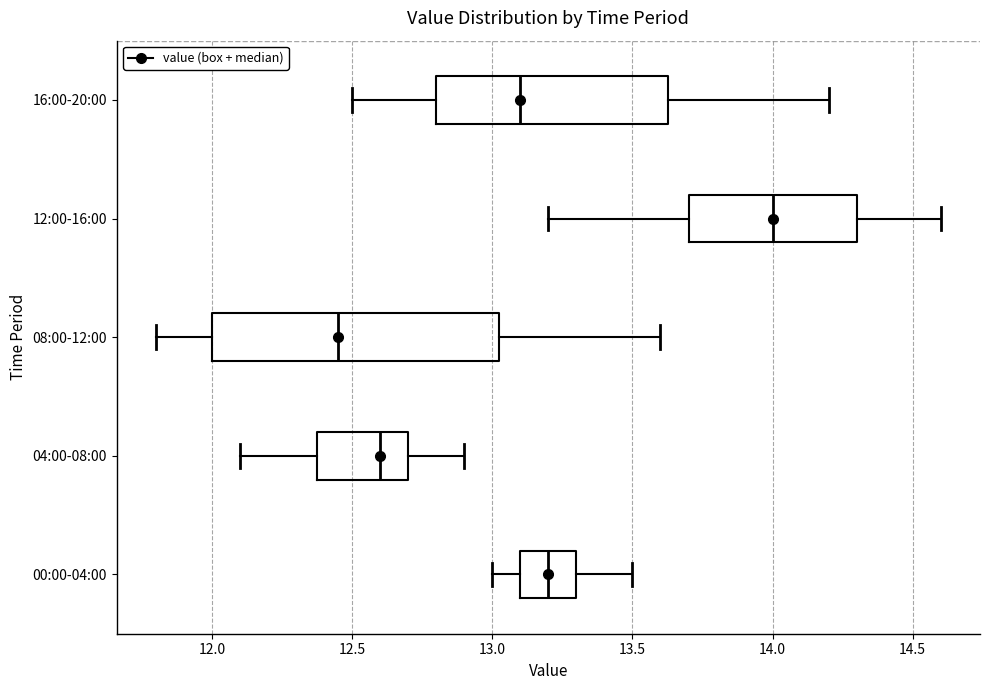

Reading bottom to top, read every box against the x-axis: the position of its median line, the range the box covers, and the ends of its whiskers. The values are not printed on the chart, so give them approximately, as read against the axis.

00:00-04:00: median 13.20, box 13.10 to 13.30, whiskers 13.00 to 13.50
04:00-08:00: median 12.60, box 12.40 to 12.70, whiskers 12.10 to 12.90
08:00-12:00: median 12.45, box 12.00 to 13.05, whiskers 11.80 to 13.60
12:00-16:00: median 14.00, box 13.70 to 14.30, whiskers 13.20 to 14.60
16:00-20:00: median 13.10, box 12.80 to 13.65, whiskers 12.50 to 14.20